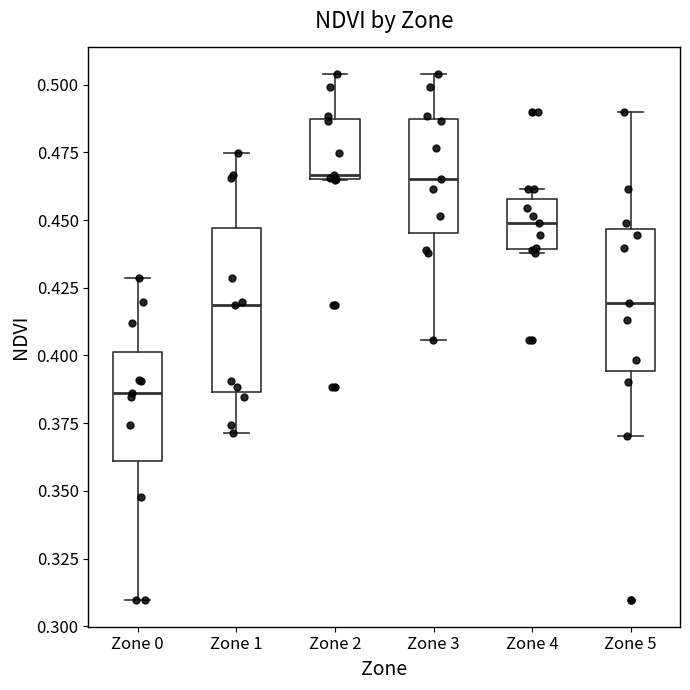

Reading left to right, transcribe this box plot: for each box, give where its median line is, the range the box spans, and where its two whiskers end, as read against the y-axis. The values are not printed on the chart, so give them approximately, as read against the axis.

Zone 0: median 0.385, box 0.360 to 0.400, whiskers 0.310 to 0.430
Zone 1: median 0.420, box 0.385 to 0.445, whiskers 0.370 to 0.475
Zone 2: median 0.465 (just above the box's lower edge), box 0.465 to 0.485, whiskers 0.465 to 0.505
Zone 3: median 0.465, box 0.445 to 0.485, whiskers 0.405 to 0.505
Zone 4: median 0.450, box 0.440 to 0.460, whiskers 0.440 to 0.460 (just above the box's upper edge)
Zone 5: median 0.420, box 0.395 to 0.445, whiskers 0.370 to 0.490